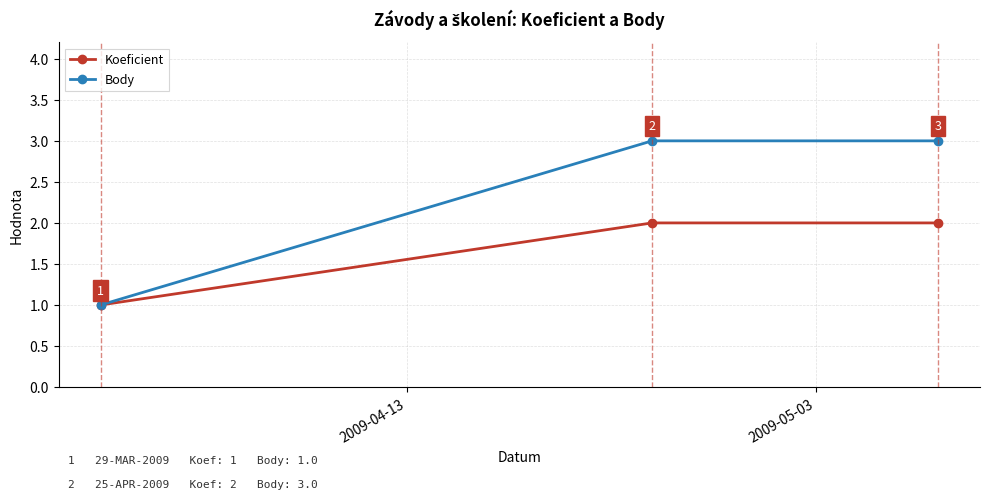

Reading left to right, extract all data points from this chart.

Koeficient: 1	2	2
Body: 1	3	3